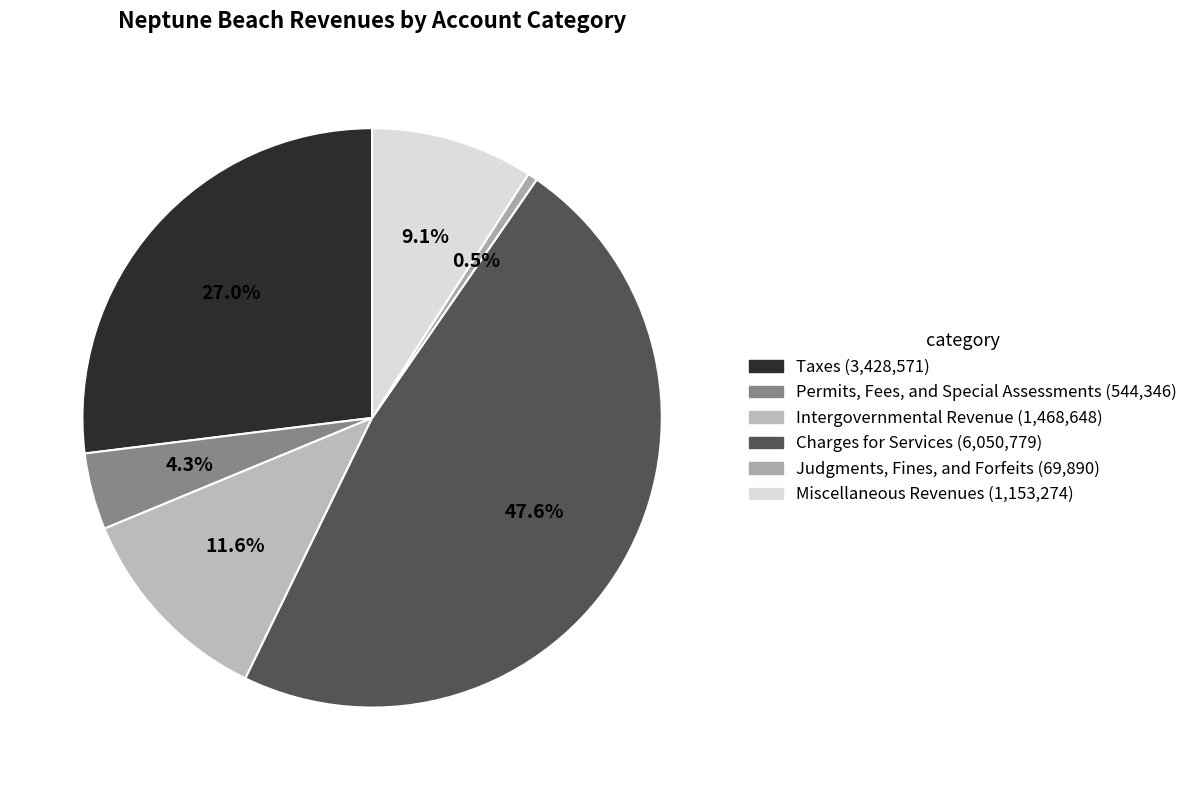

How many segments does this pie chart have?

6